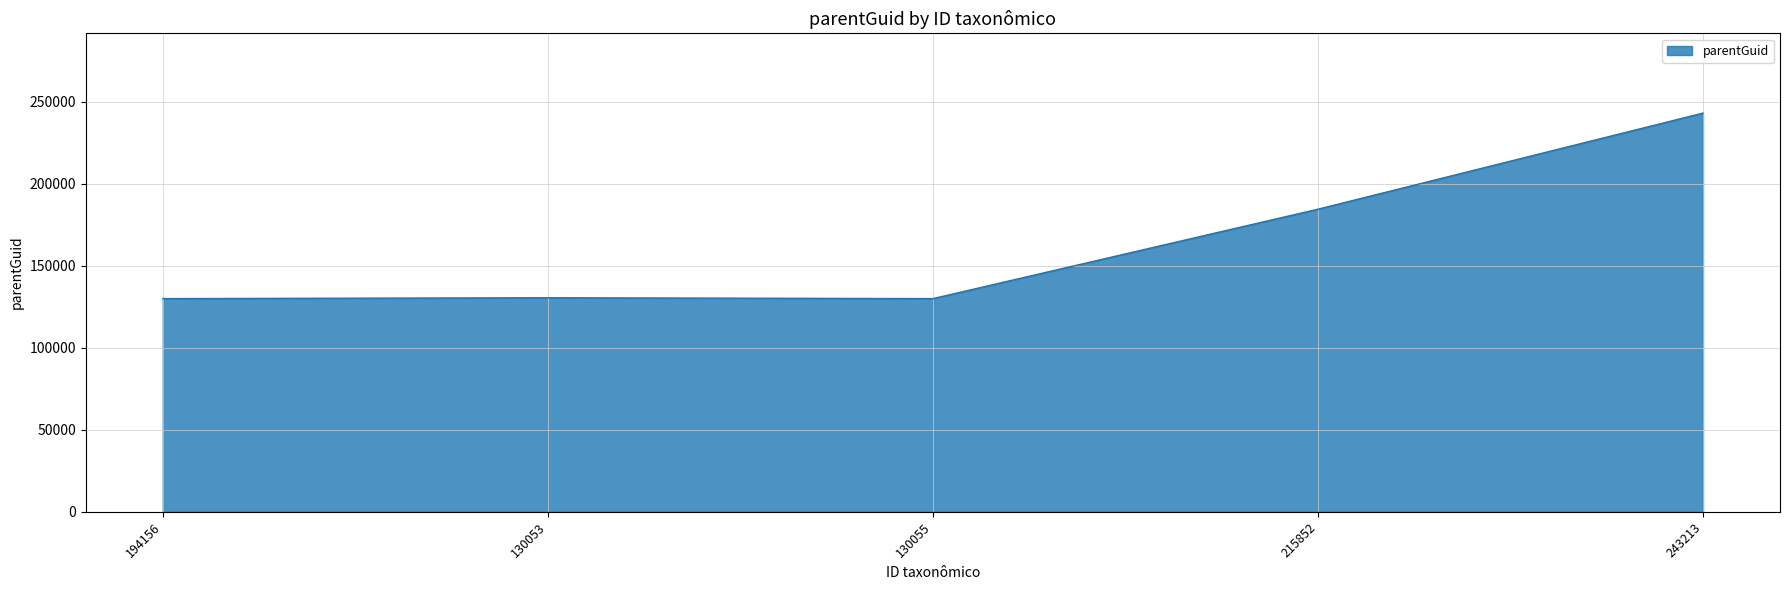

What is the approximate value at 243213, to the nearest 50?

243200